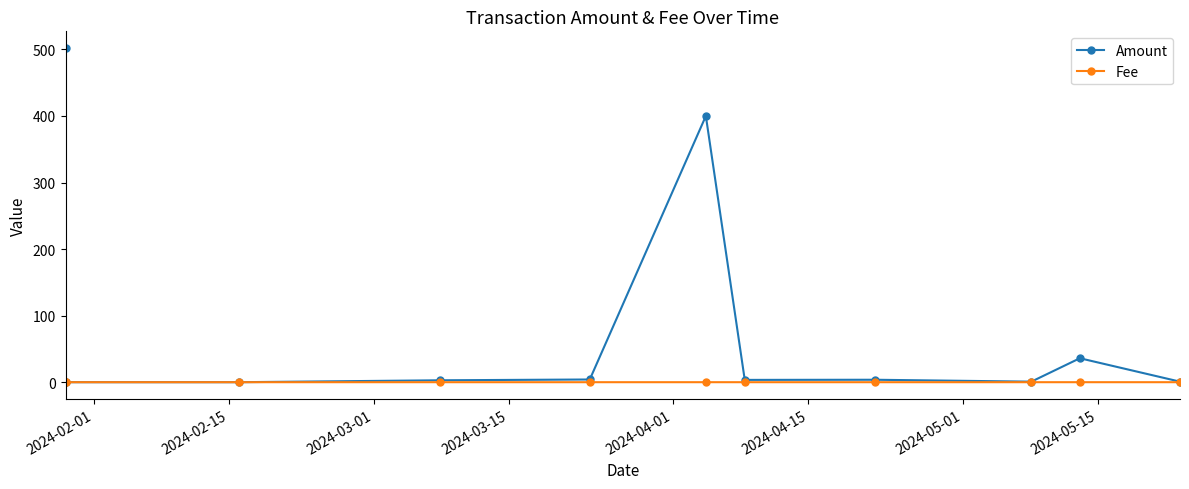

Which series has the widest spread of values?

Amount